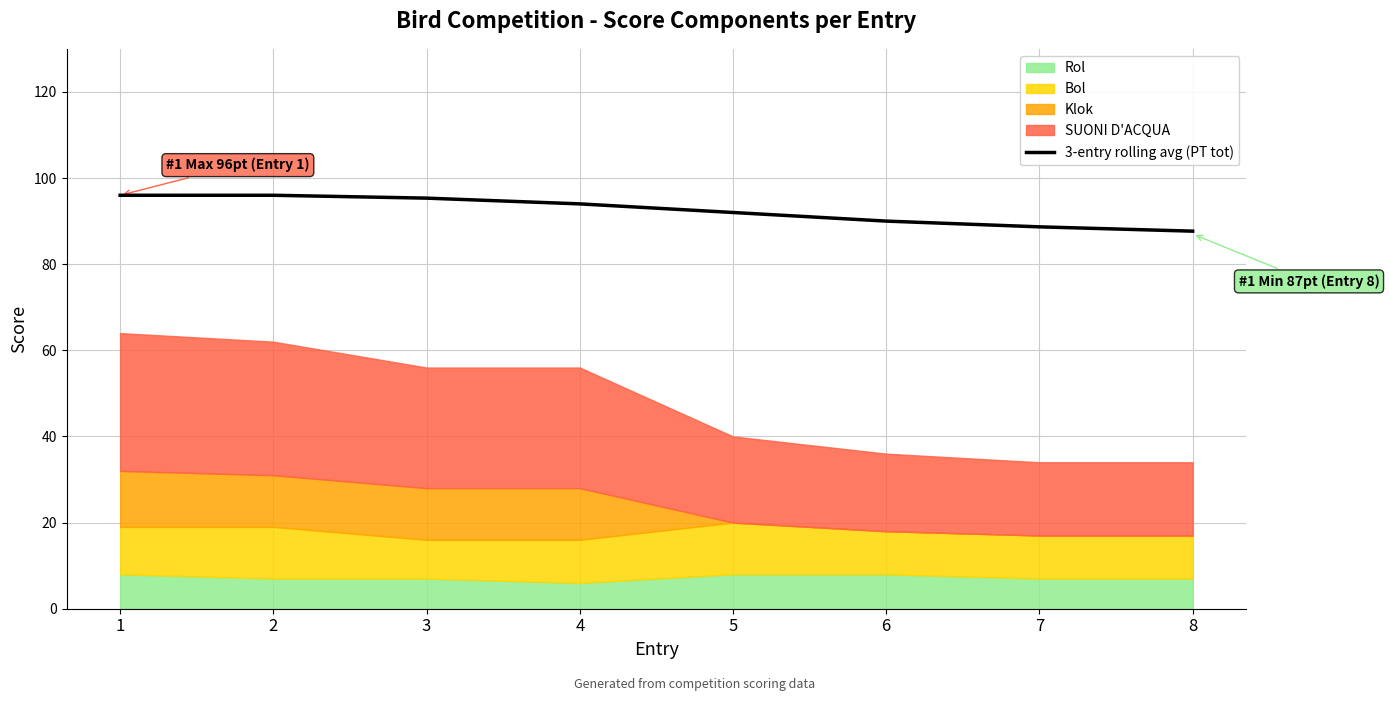

What is the ratio of the value at 1 to the value at 5?

1.0